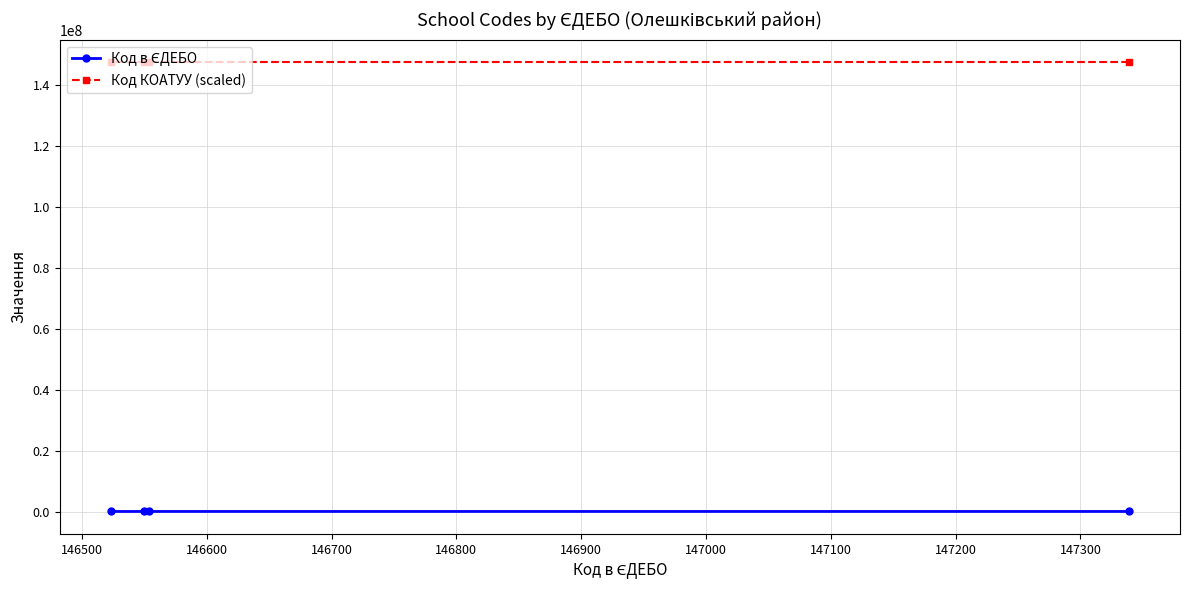

Rank the series by their maximum value, from lowest to highest.

Код в ЄДЕБО, Код КОАТУУ (scaled)